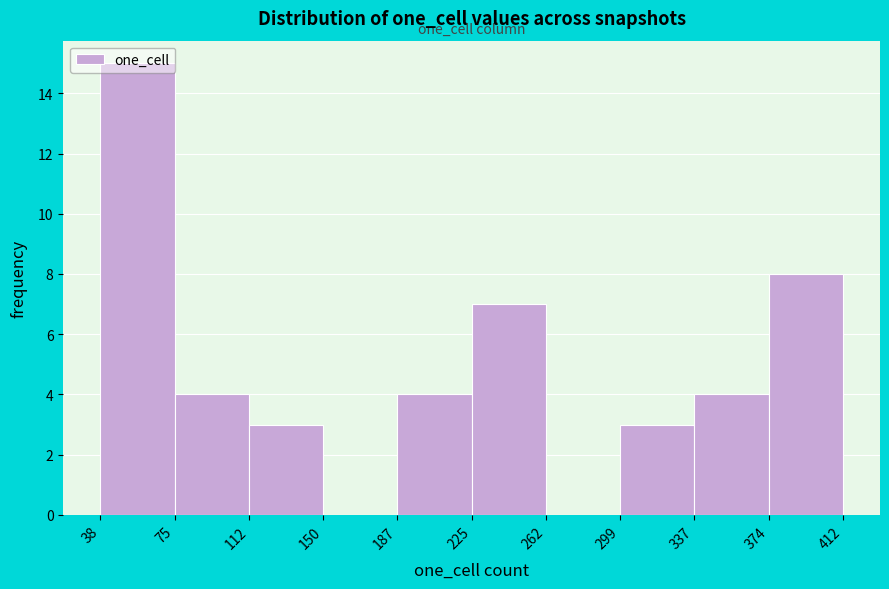

How tall is the bar that spans 299 to 337 on the x-axis? The values are not printed on the chart, so give them approximately, as read against the axis.

3